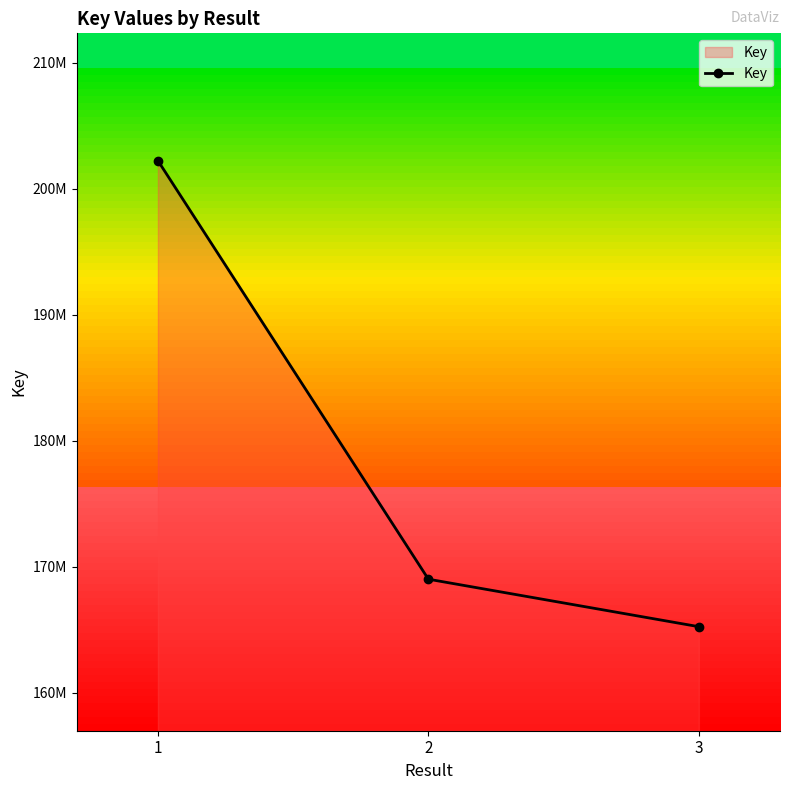

Reading left to right, what are all the values shown in this chart?

1=202241474	2=169004590	3=165232856